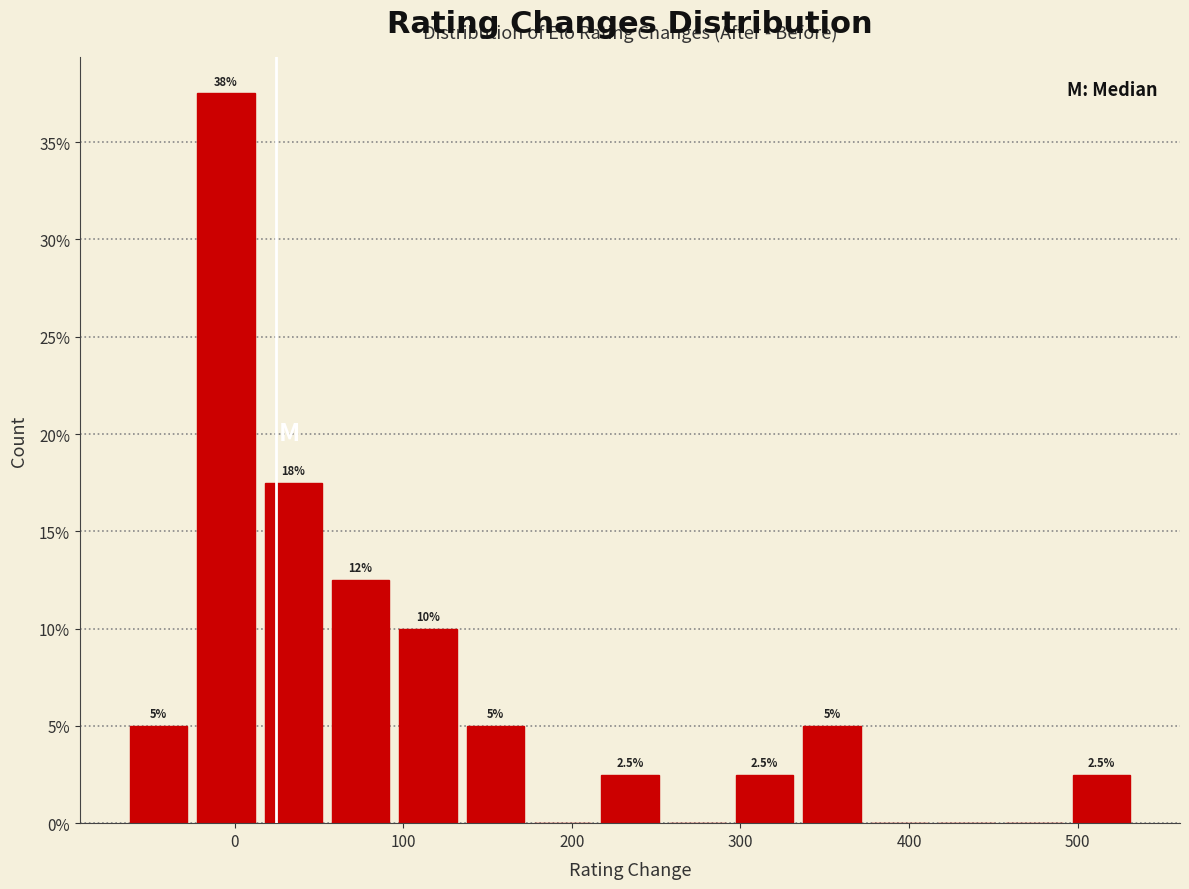

Read against the x-axis, roughly where is the centre of the tallest bar?

-10